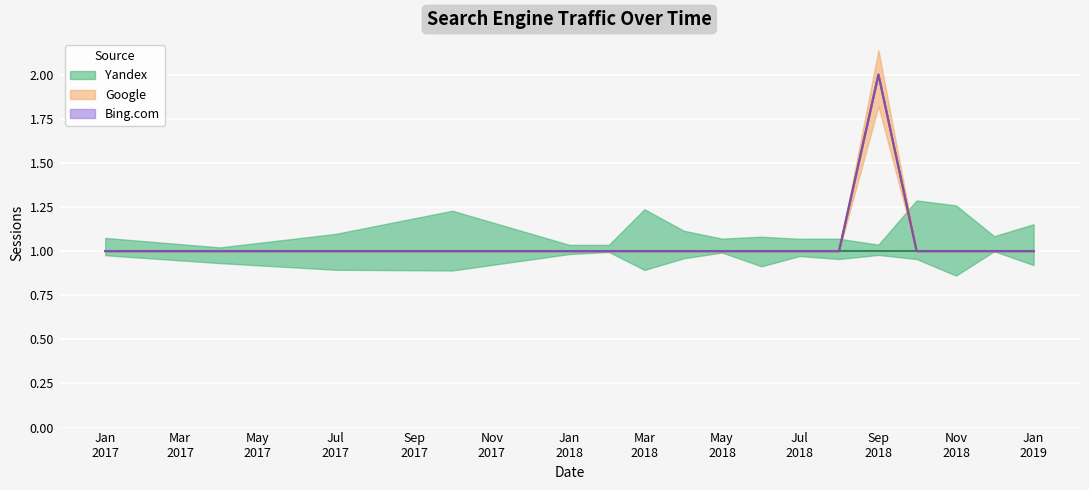

What are all the series names shown in the legend?

Yandex, Google, Bing.com